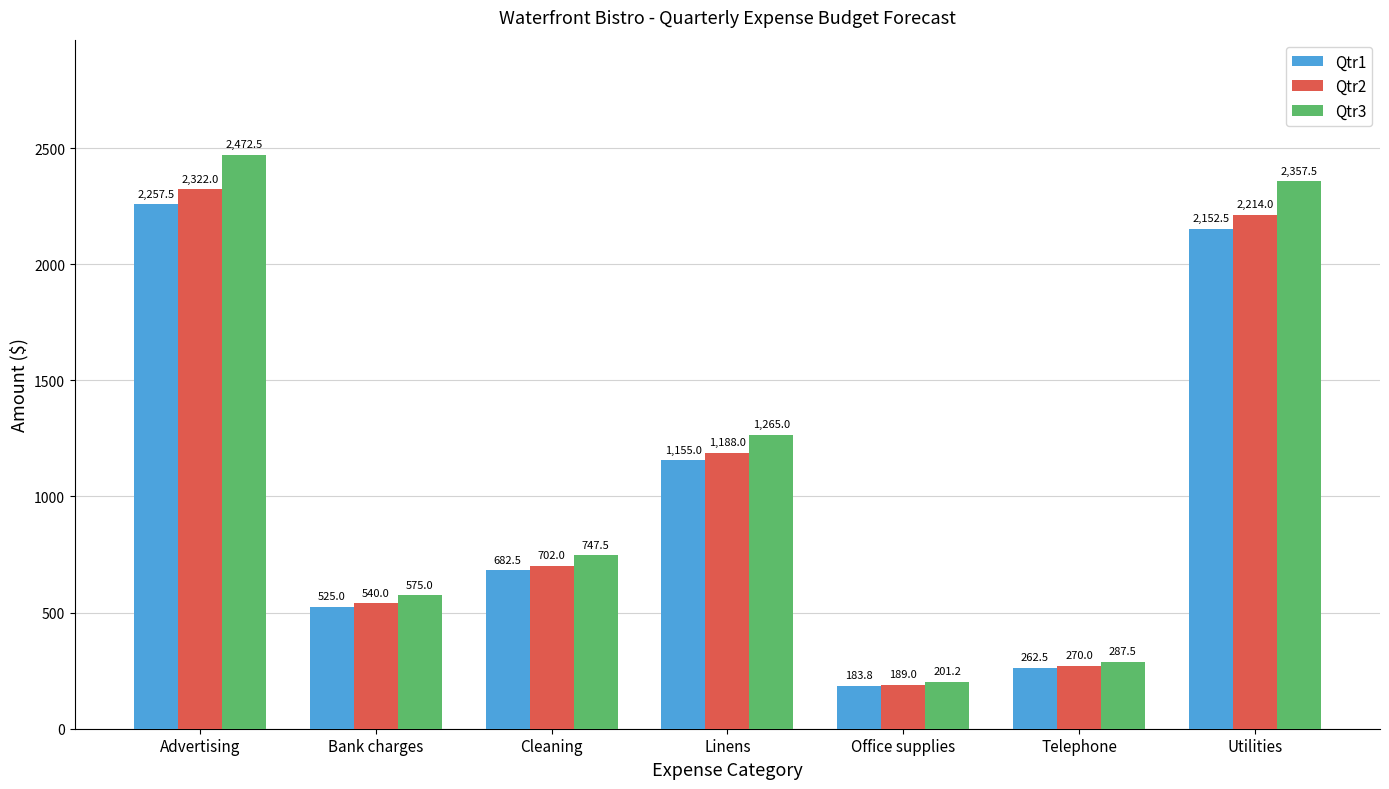

How many bars are there in total?

21